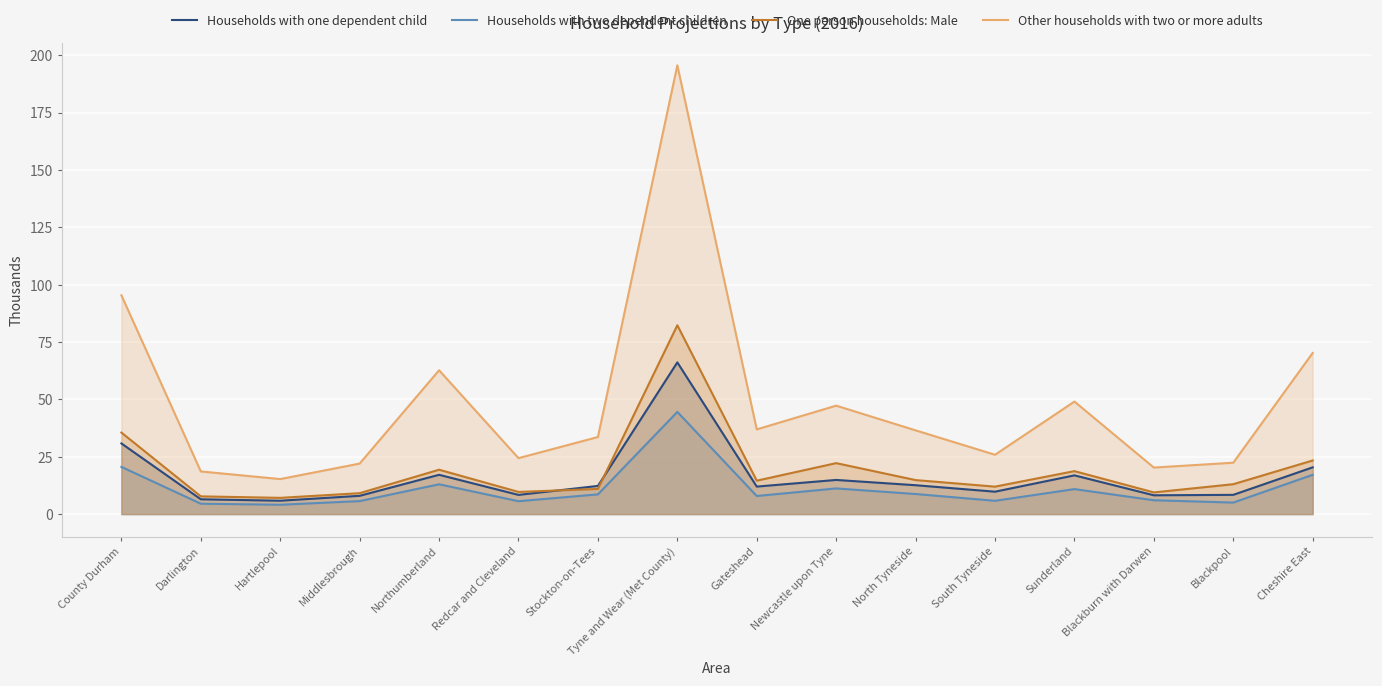

True or false: Other households with two or more adults and One person households: Male cross at least once.

False